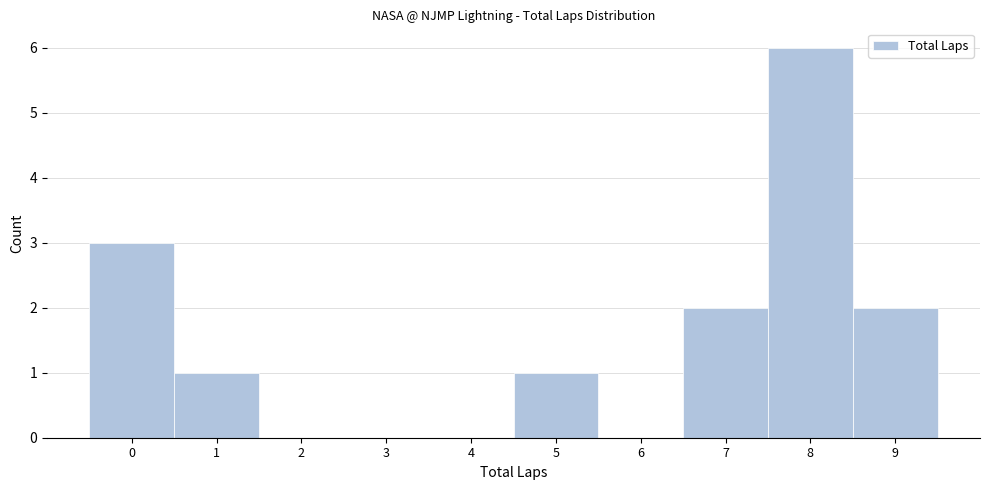

Reading left to right, extract all data points from this chart.

0=3	1=1	2=0	3=0	4=0	5=1	6=0	7=2	8=6	9=2